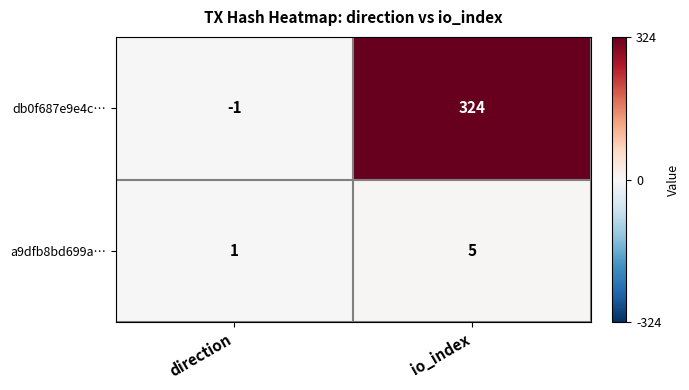

Reading right to left, transcribe all the data shown in this chart.

db0f687e9e4c…: io_index=324	direction=-1
a9dfb8bd699a…: io_index=5	direction=1